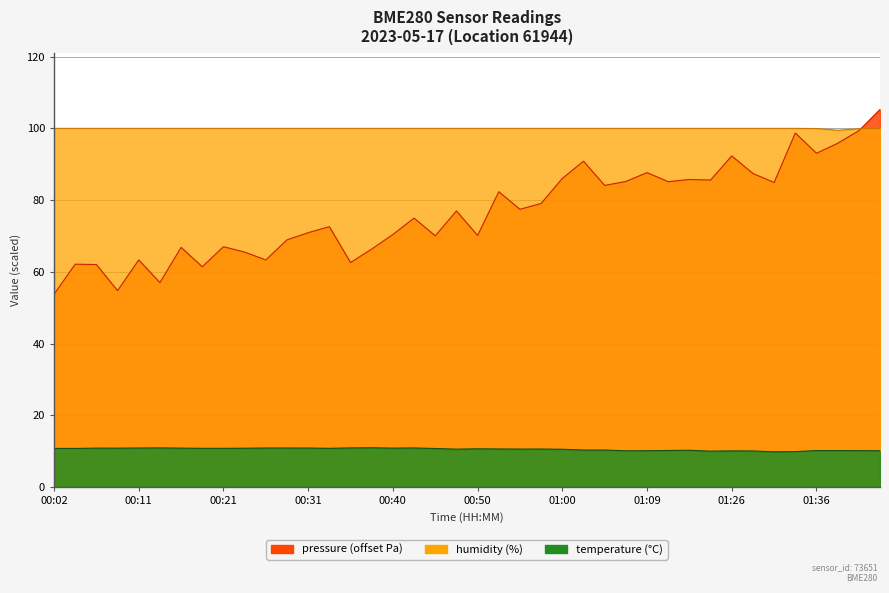

List the labels in order of pressure value, largest first.

01:46, 01:41, 01:34, 01:38, 01:36, 01:26, 01:02, 01:09, 01:29, 01:00, 01:15, 01:20, 01:07, 01:12, 01:31, 01:05, 00:52, 00:57, 00:55, 00:48, 00:43, 00:33, 00:31, 00:40, 00:50, 00:45, 00:28, 00:21, 00:16, 00:38, 00:23, 00:11, 00:26, 00:36, 00:04, 00:06, 00:19, 00:14, 00:09, 00:02